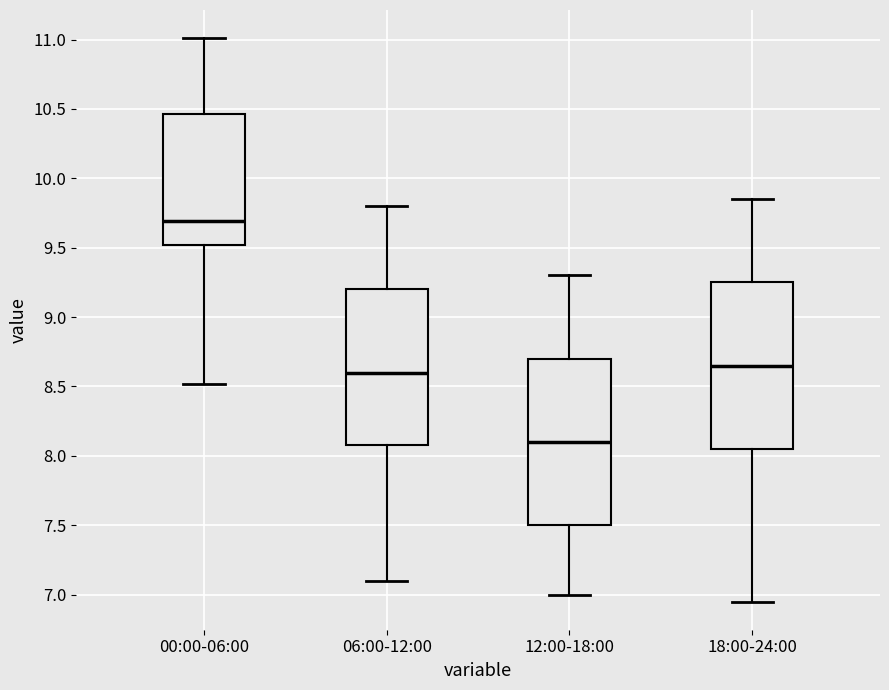

Reading left to right, read every box against the y-axis: the position of its median line, the range the box covers, and the ends of its whiskers. The values are not printed on the chart, so give them approximately, as read against the axis.

00:00-06:00: median 9.70, box 9.50 to 10.45, whiskers 8.50 to 11.00
06:00-12:00: median 8.60, box 8.10 to 9.20, whiskers 7.10 to 9.80
12:00-18:00: median 8.10, box 7.50 to 8.70, whiskers 7.00 to 9.30
18:00-24:00: median 8.65, box 8.05 to 9.25, whiskers 6.95 to 9.85